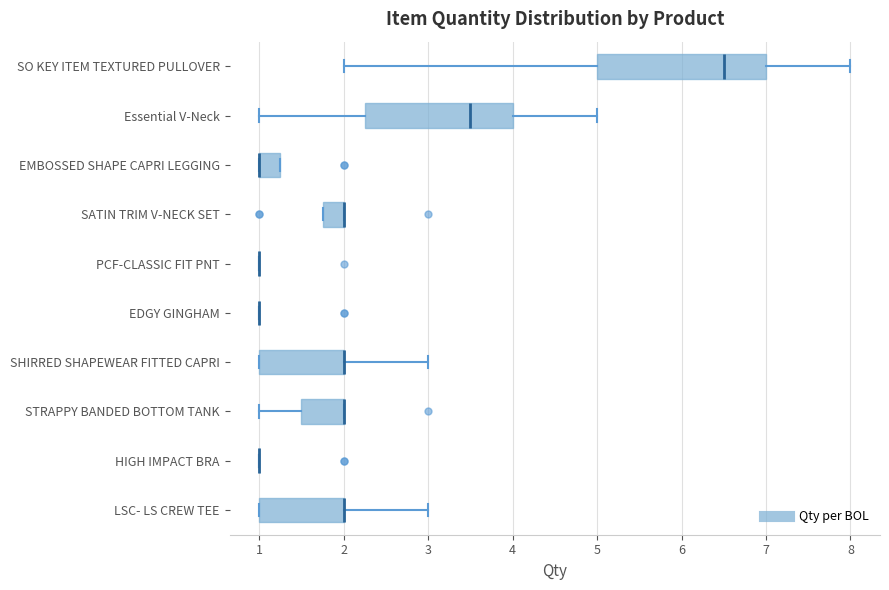

Reading bottom to top, read every box against the x-axis: the position of its median line, the range the box covers, and the ends of its whiskers. The values are not printed on the chart, so give them approximately, as read against the axis.

LSC- LS CREW TEE: median 2.0 (drawn on the box's right edge), box 1.0 to 2.0, whiskers 1.0 to 3.0
HIGH IMPACT BRA: box collapsed to a line at 1.0, whiskers 1.0 to 1.0
STRAPPY BANDED BOTTOM TANK: median 2.0 (drawn on the box's right edge), box 1.5 to 2.0, whiskers 1.0 to 2.0
SHIRRED SHAPEWEAR FITTED CAPRI: median 2.0 (drawn on the box's right edge), box 1.0 to 2.0, whiskers 1.0 to 3.0
EDGY GINGHAM: box collapsed to a line at 1.0, whiskers 1.0 to 1.0
PCF-CLASSIC FIT PNT: box collapsed to a line at 1.0, whiskers 1.0 to 1.0
SATIN TRIM V-NECK SET: median 2.0 (drawn on the box's right edge), box 1.8 to 2.0, whiskers 1.8 to 2.0
EMBOSSED SHAPE CAPRI LEGGING: median 1.0 (drawn on the box's left edge), box 1.0 to 1.3, whiskers 1.0 to 1.3
Essential V-Neck: median 3.5, box 2.3 to 4.0, whiskers 1.0 to 5.0
SO KEY ITEM TEXTURED PULLOVER: median 6.5, box 5.0 to 7.0, whiskers 2.0 to 8.0